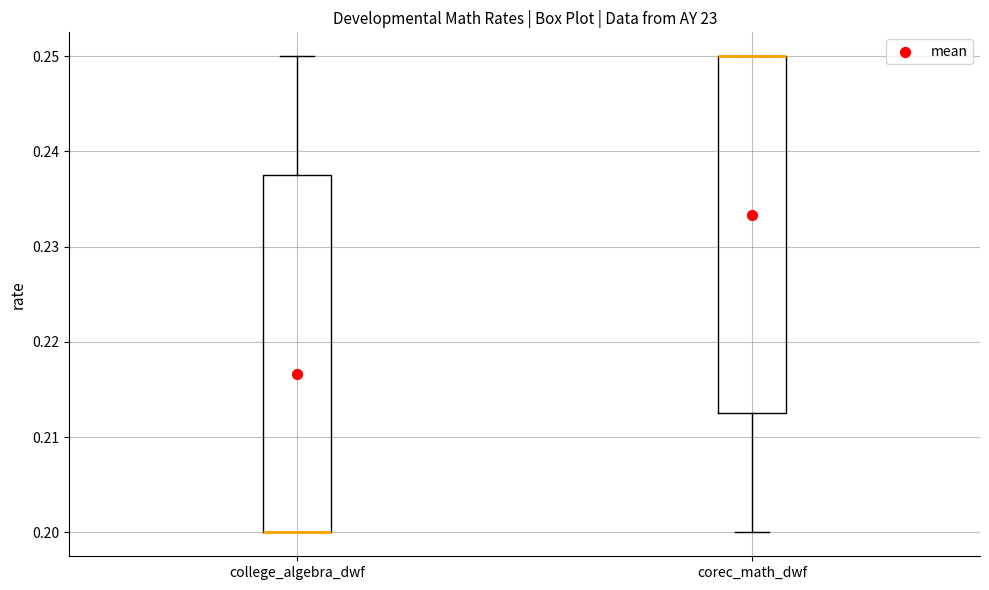

Reading left to right, transcribe this box plot: for each box, give where its median line is, the range the box spans, and where its two whiskers end, as read against the y-axis. The values are not printed on the chart, so give them approximately, as read against the axis.

college_algebra_dwf: median 0.200 (drawn on the box's lower edge), box 0.200 to 0.238, whiskers 0.200 to 0.250
corec_math_dwf: median 0.250 (drawn on the box's upper edge), box 0.213 to 0.250, whiskers 0.200 to 0.250